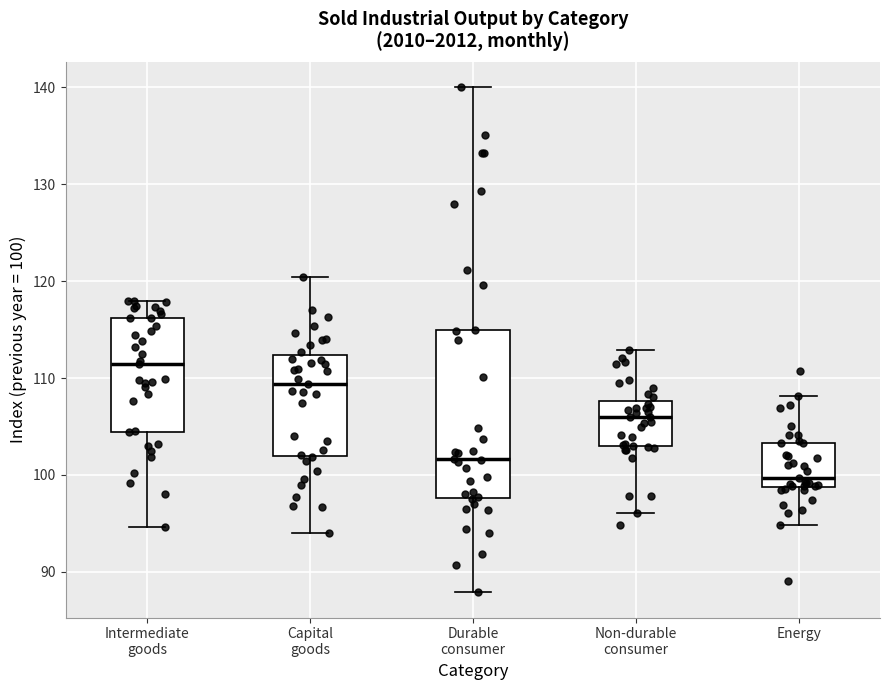

Which box has the lowest median line?

Energy